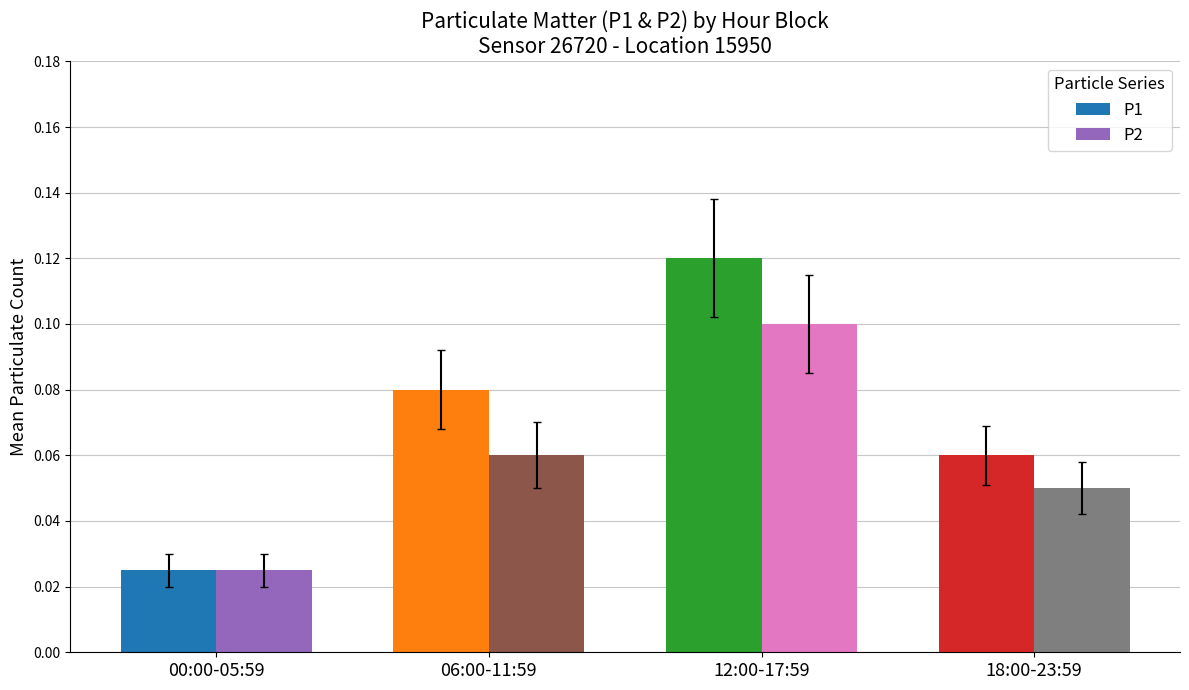

Rank the categories by P1 value from lowest to highest.

00:00-05:59, 18:00-23:59, 06:00-11:59, 12:00-17:59